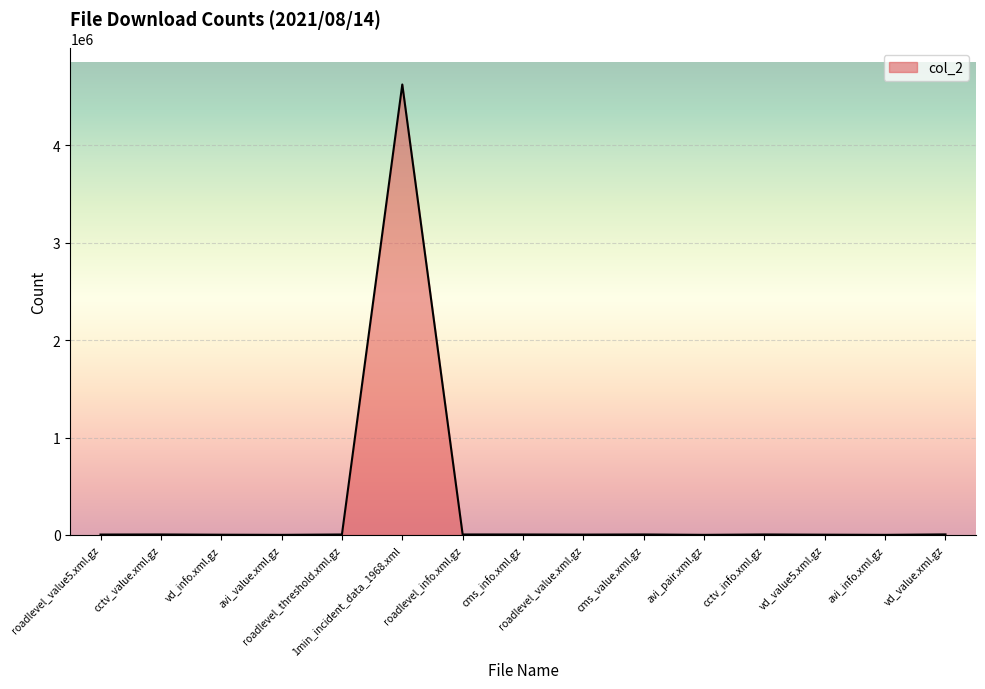

Where does the data first go above 5243?

cctv_value.xml.gz